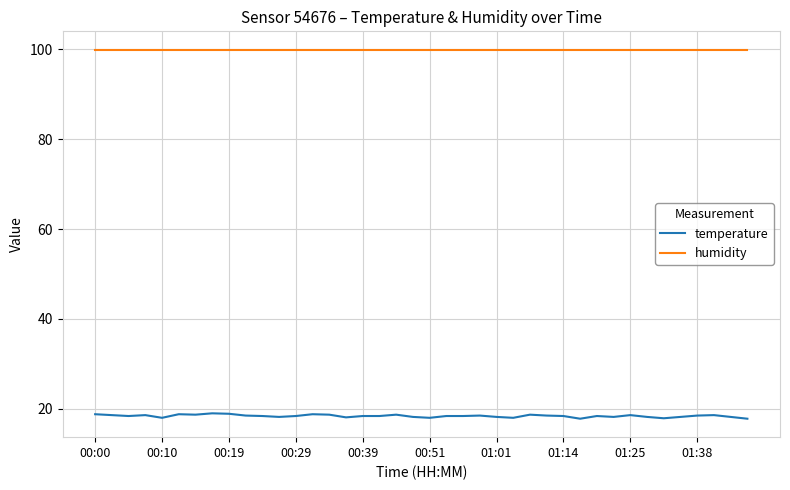

Which series has the largest total across all categories?

humidity